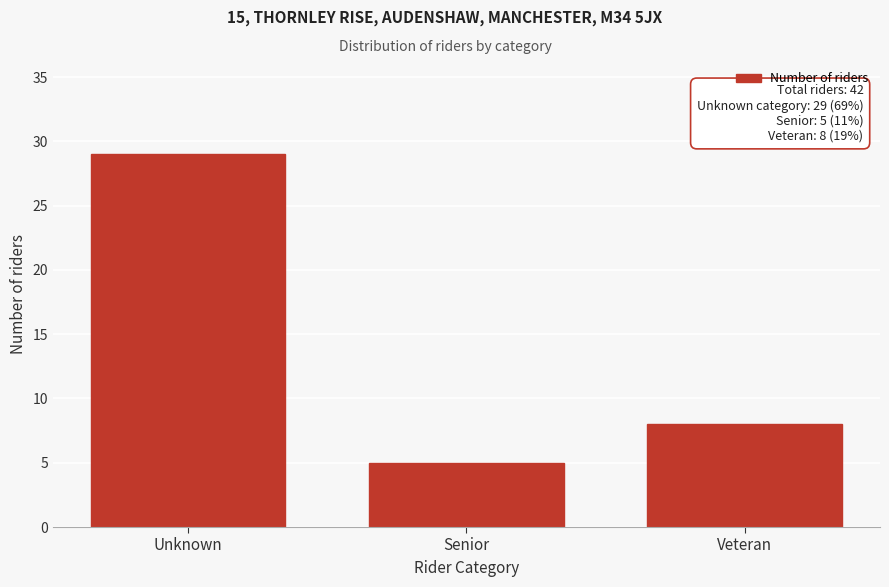

Reading right to left, what are all the values shown in this chart?

8	5	29